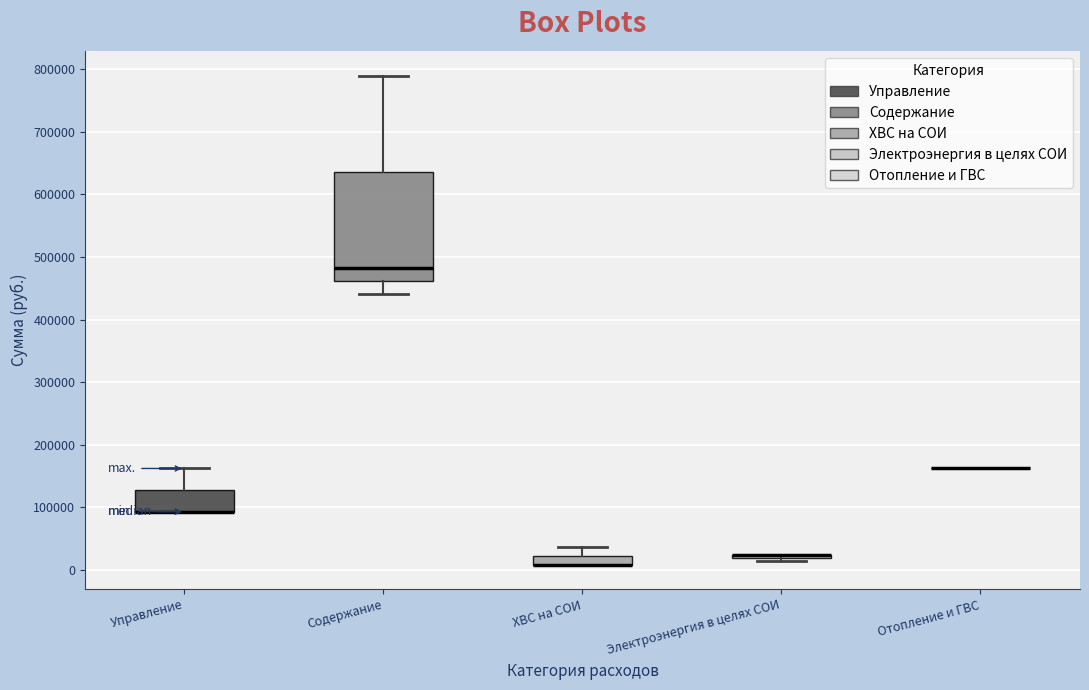

Which box is the tallest, from its lower edge to its upper edge?

Содержание